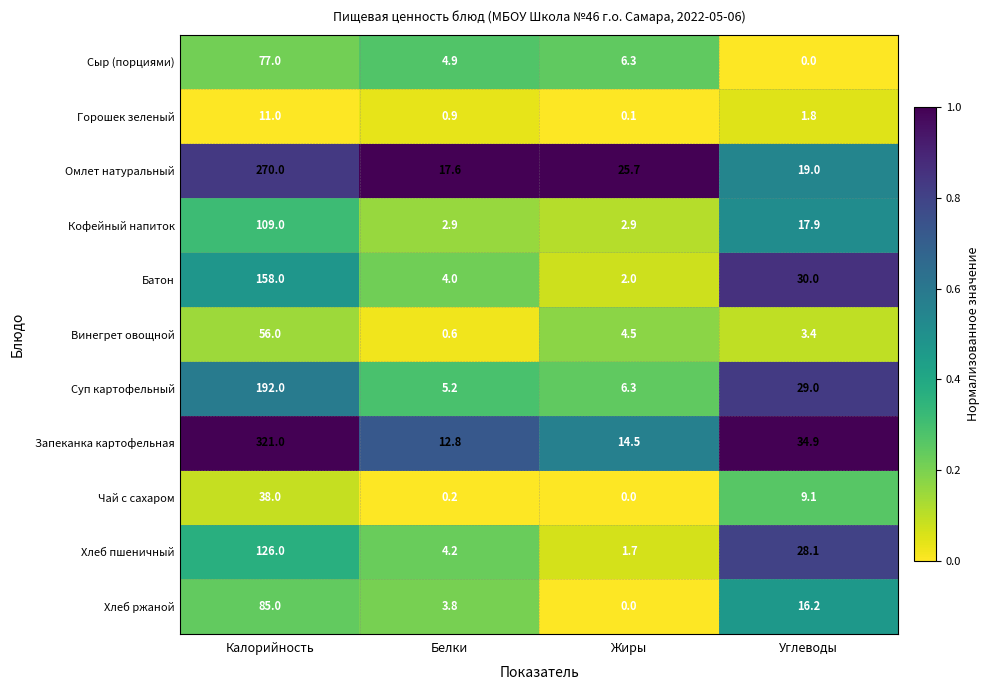

What is the average value of the Омлет натуральный series?

83.1